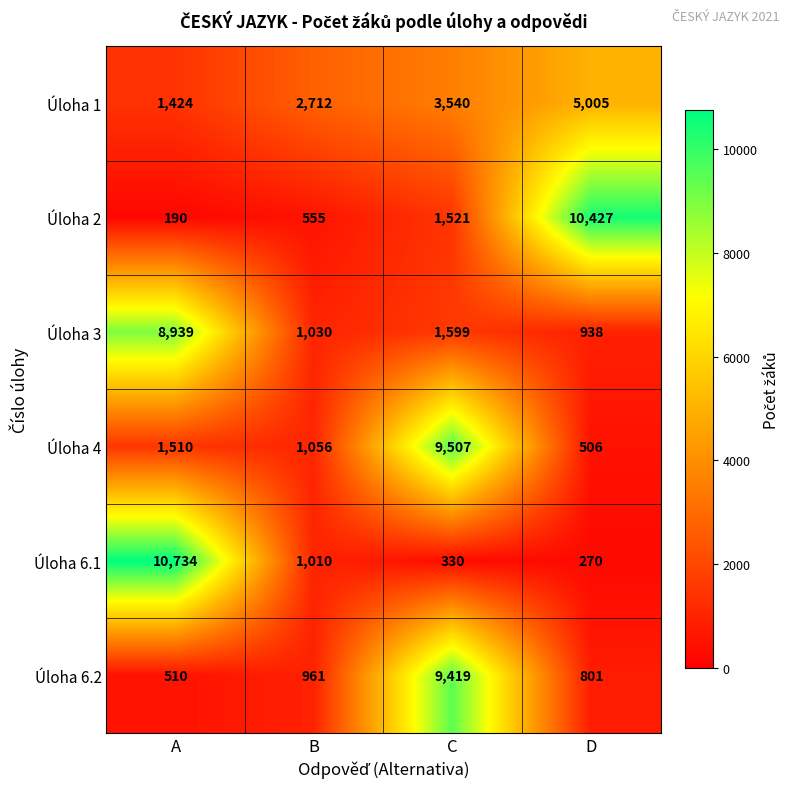

Which label corresponds to the smallest value in the chart?

A